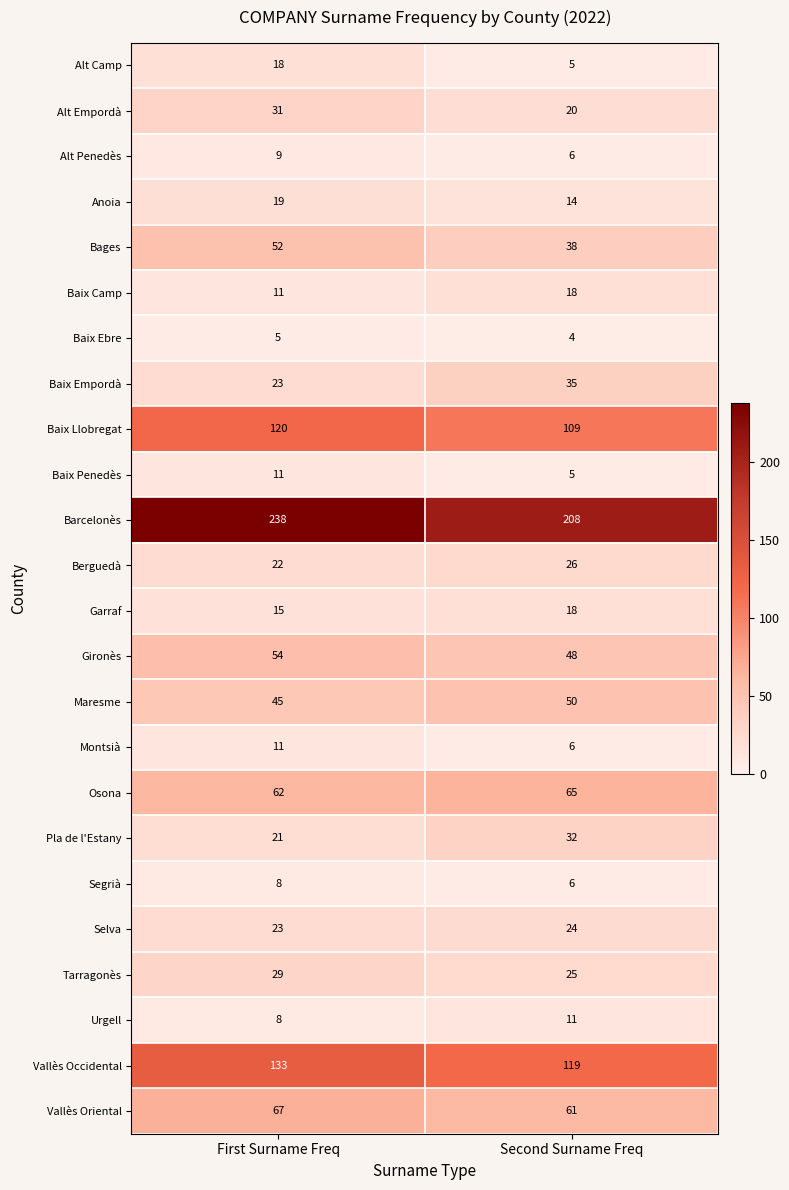

Where is Maresme nearest to the value 47?

First Surname Freq